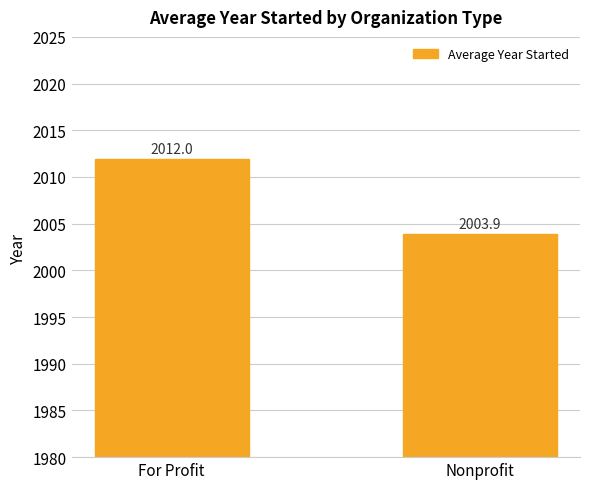

Which label corresponds to the largest value in the chart?

For Profit